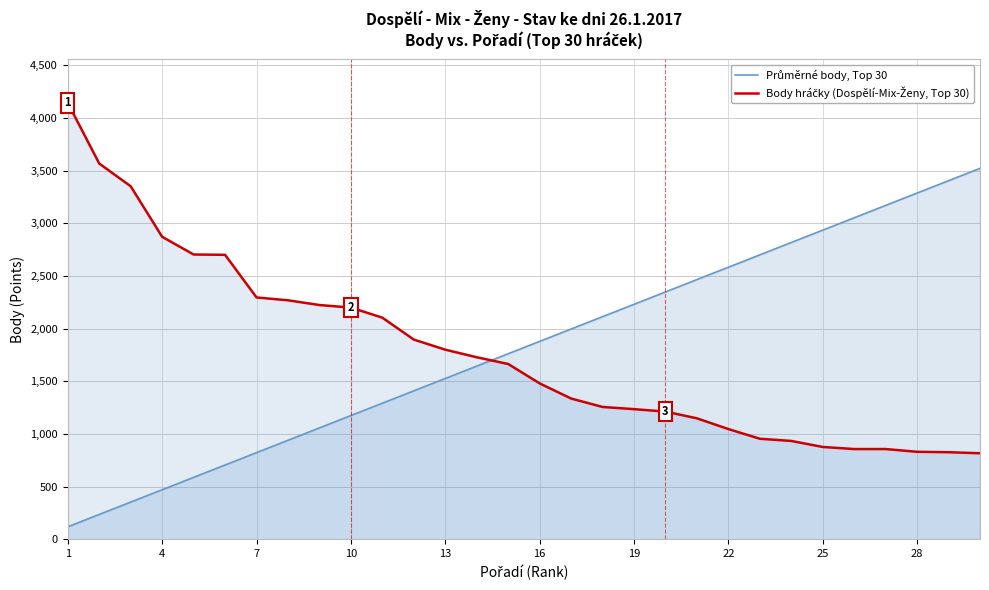

What is the spread (max minus min) of values at 7?

1474.1